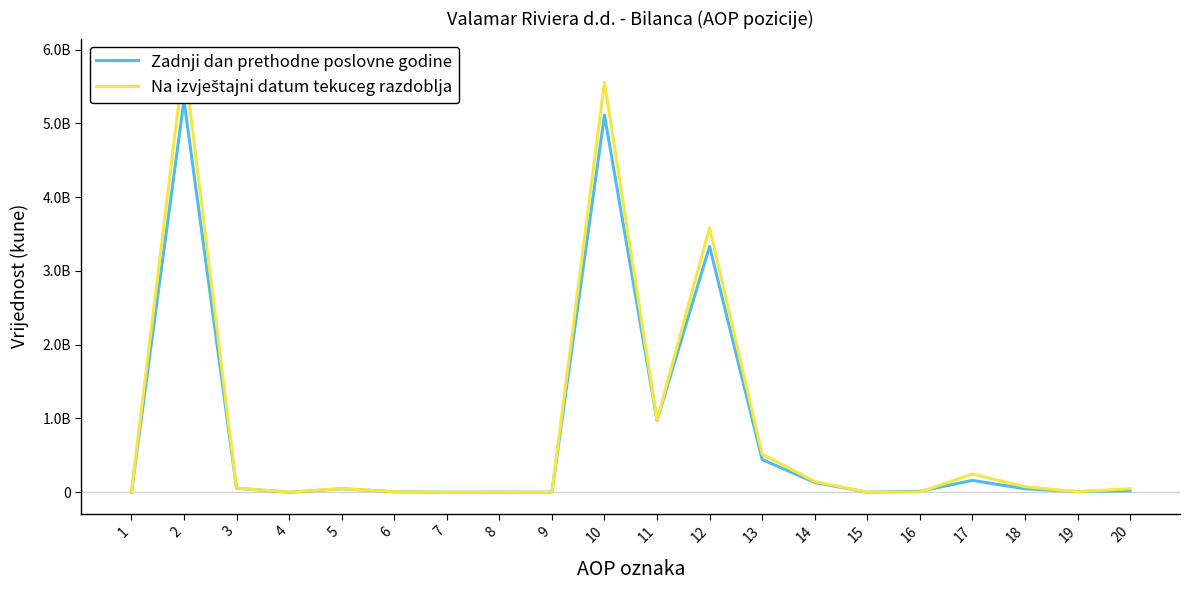

The Zadnji dan prethodne poslovne godine series shows 3561109847 at 15. True or false?

False